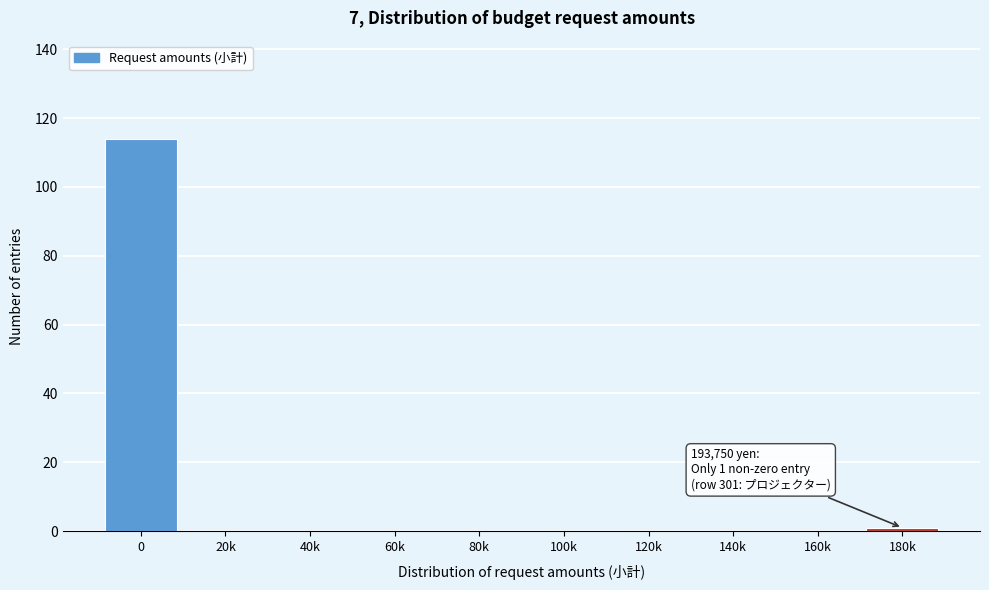

Reading right to left, what are all the values shown in this chart?

180k=1	160k=0	140k=0	120k=0	100k=0	80k=0	60k=0	40k=0	20k=0	0=114